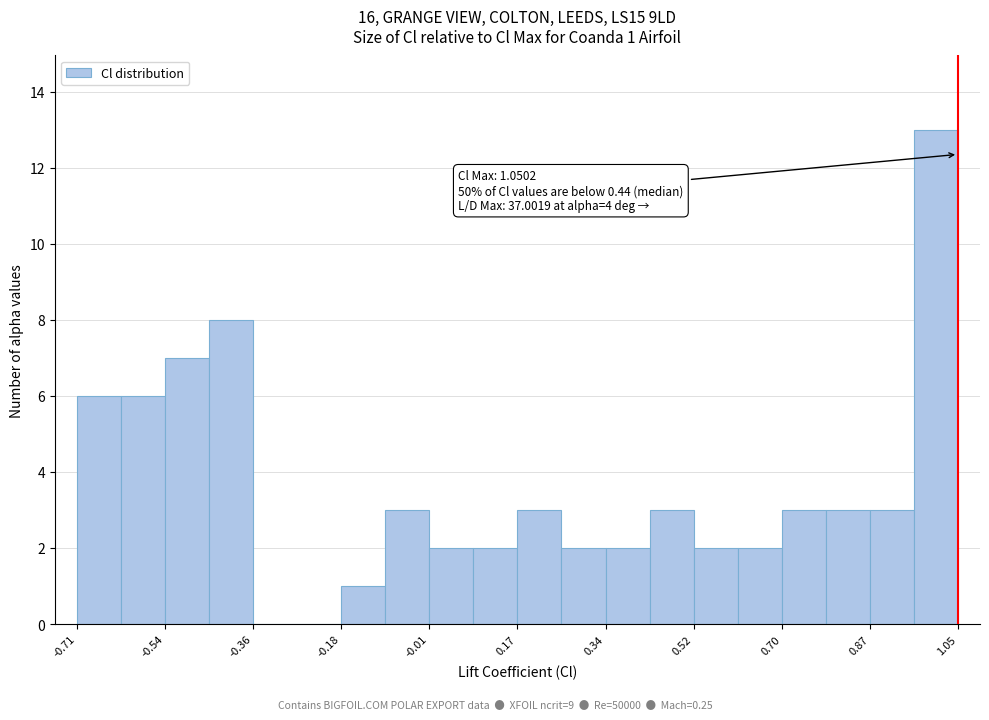

Which range on the x-axis has the tallest bar?

0.96 to 1.06